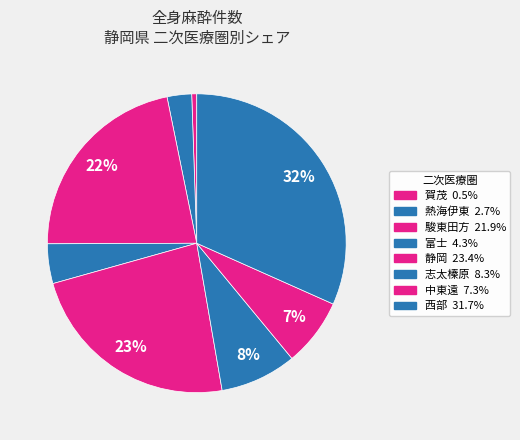

To the nearest percent, what is the difference between the largest and smallest slice percentages?

31%